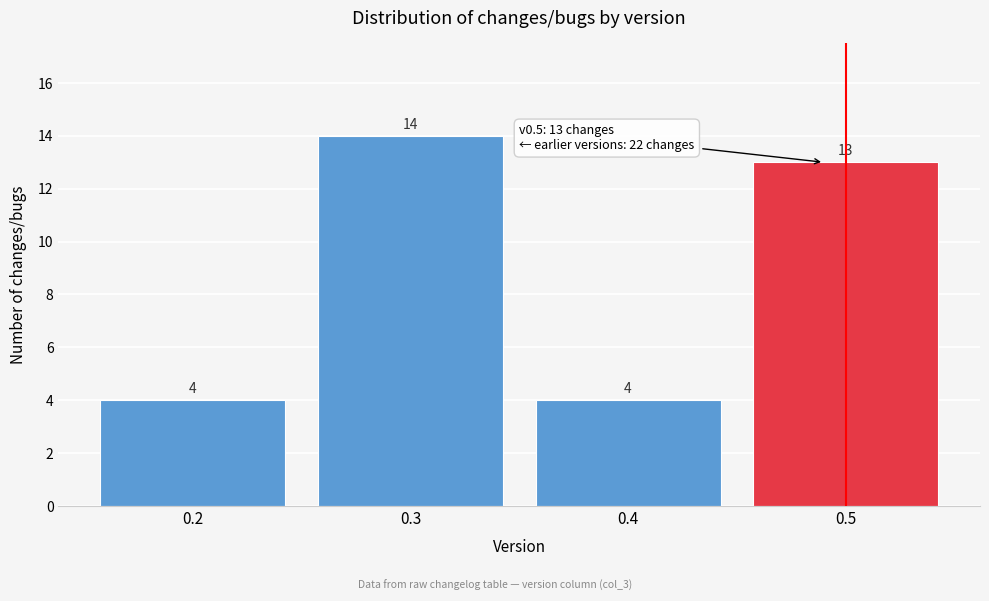

Reading left to right, list all the values displayed in this chart.

4	14	4	13